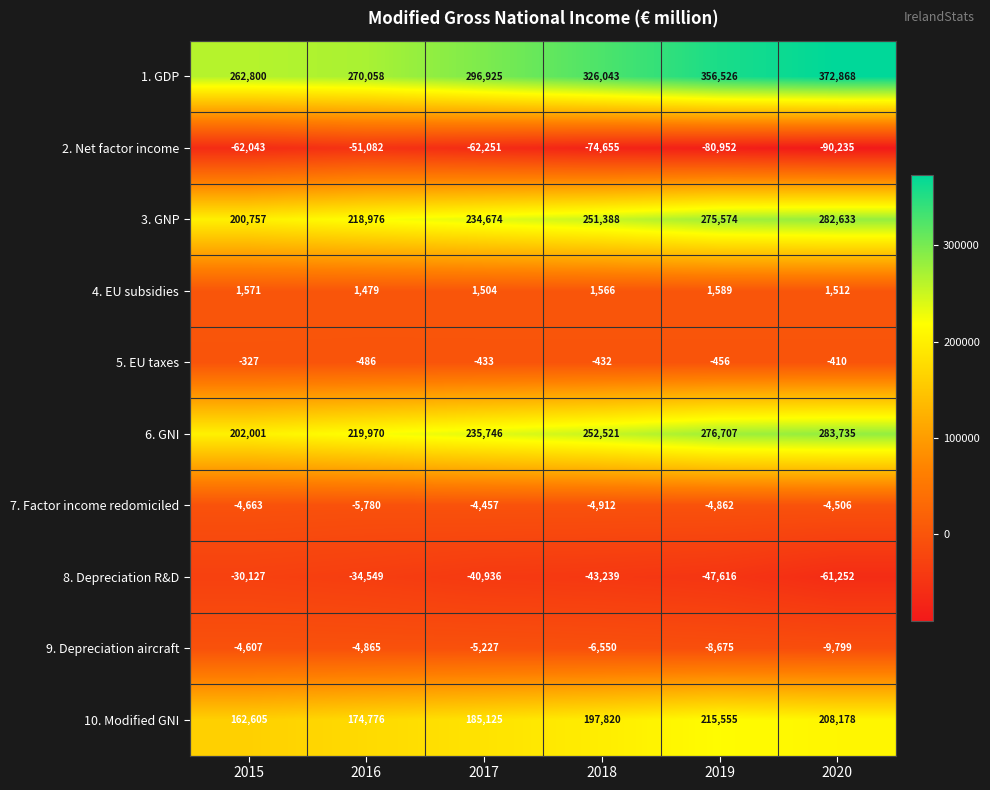

List the labels in order of 8. Depreciation R&D value, largest first.

2015, 2016, 2017, 2018, 2019, 2020